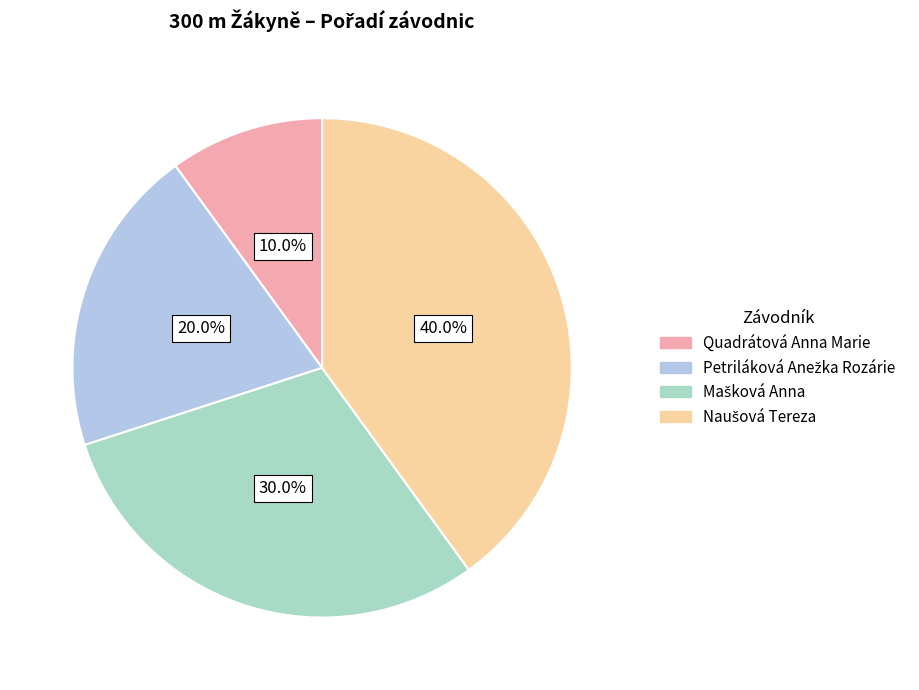

Which category has the smallest portion of the pie?

Quadrátová Anna Marie